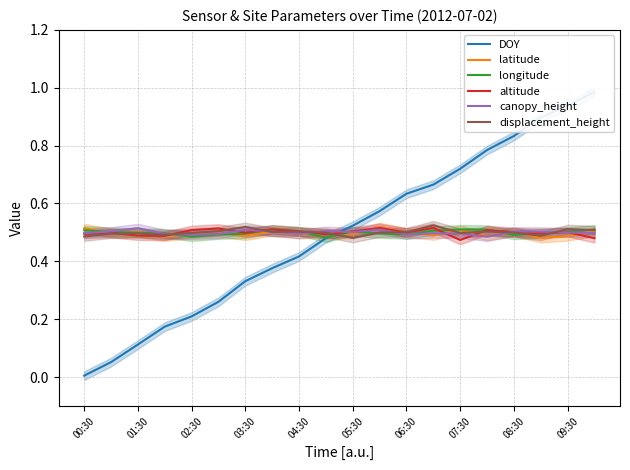

True or false: canopy_height has a value of 0.2 at 02:30.

False